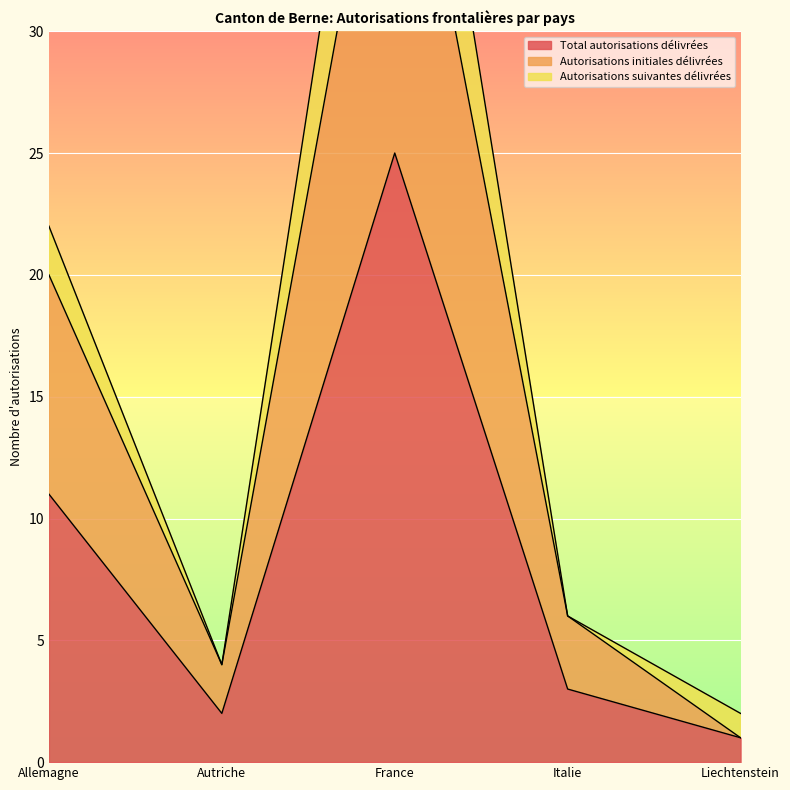

How many values in the Total autorisations délivrées series are below 3?

2